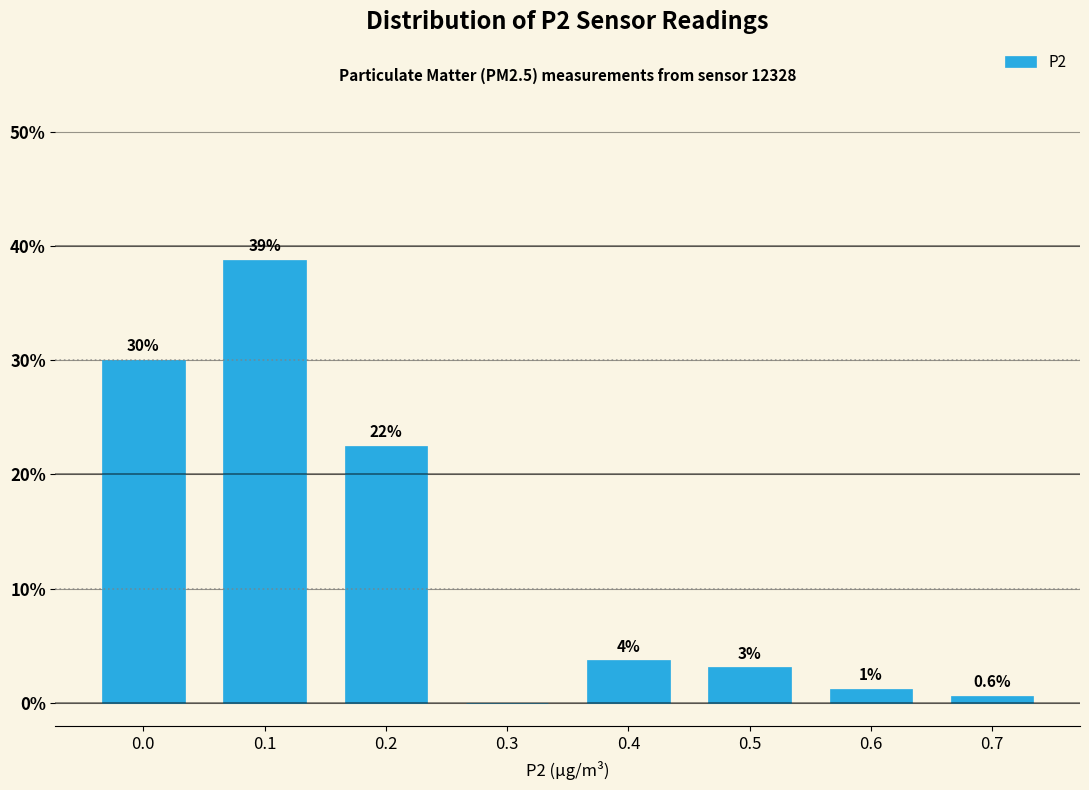

Are the bars horizontal?

No